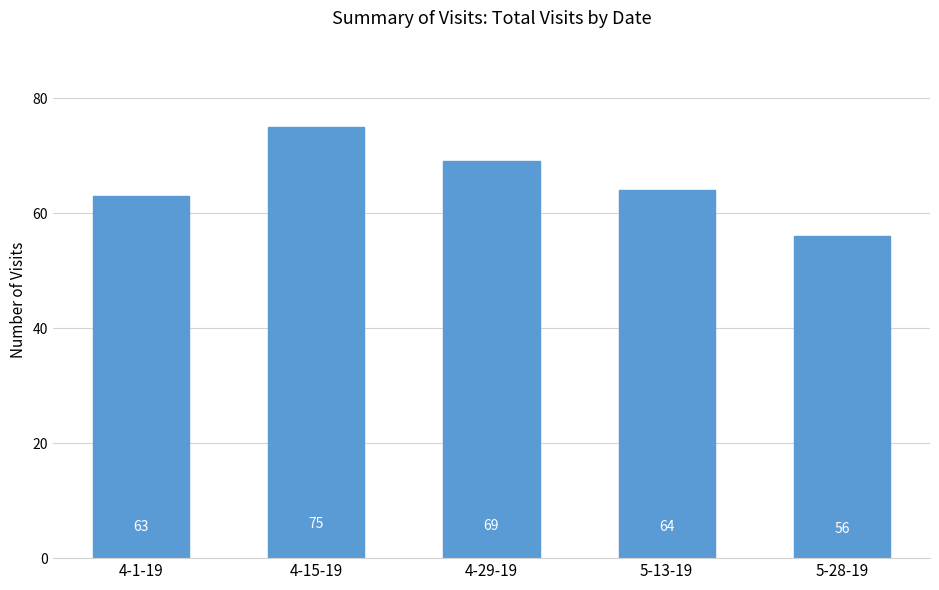

Where does the data first go above 64?

4-15-19